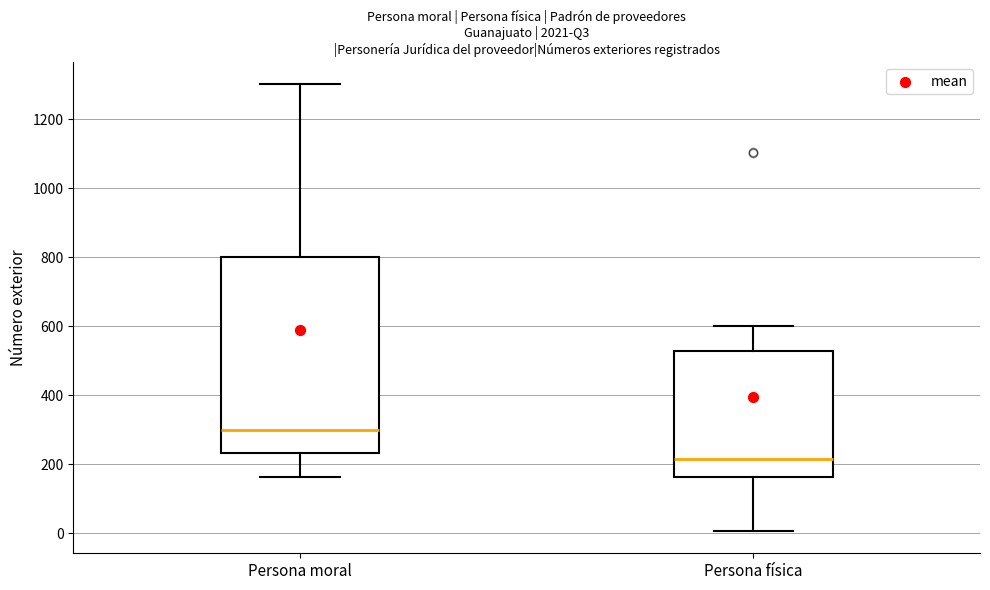

Comparing the boxes themselves (not the whiskers), which one is the tallest?

Persona moral